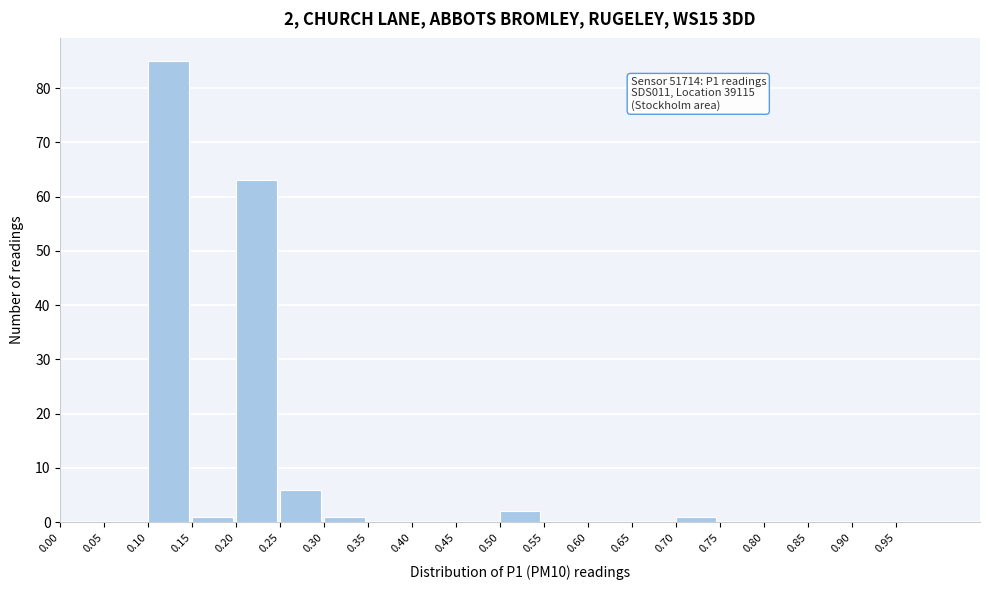

Which range on the x-axis has the tallest bar?

0.10 to 0.15